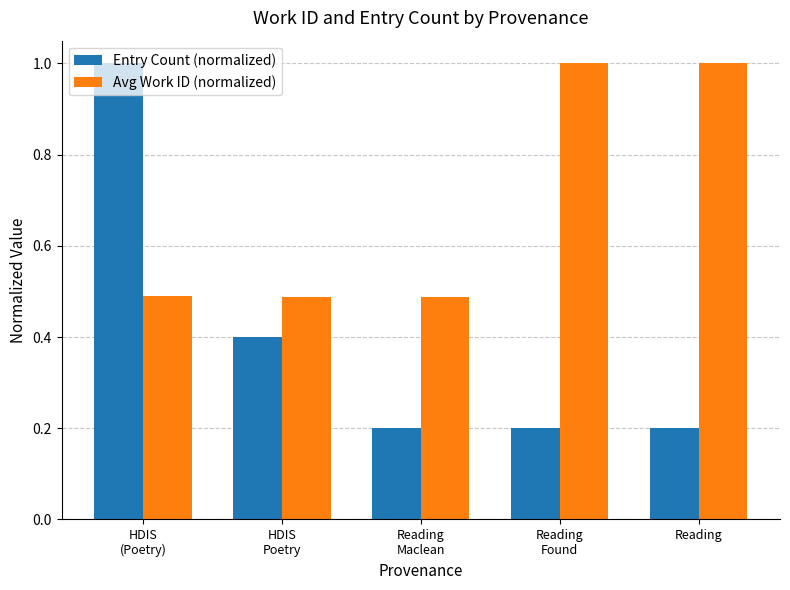

What is the difference between the maximum and second lowest values in the Entry Count (normalized) series?

0.8